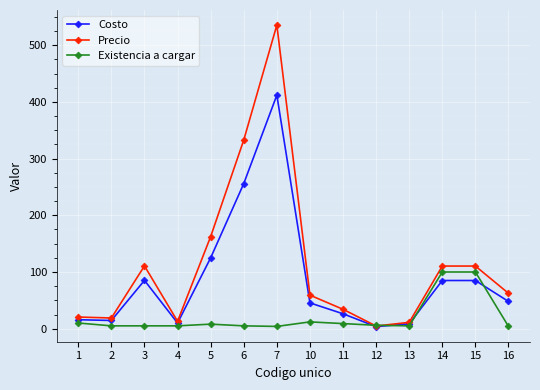

At which category does Precio reach its first local peak?

3